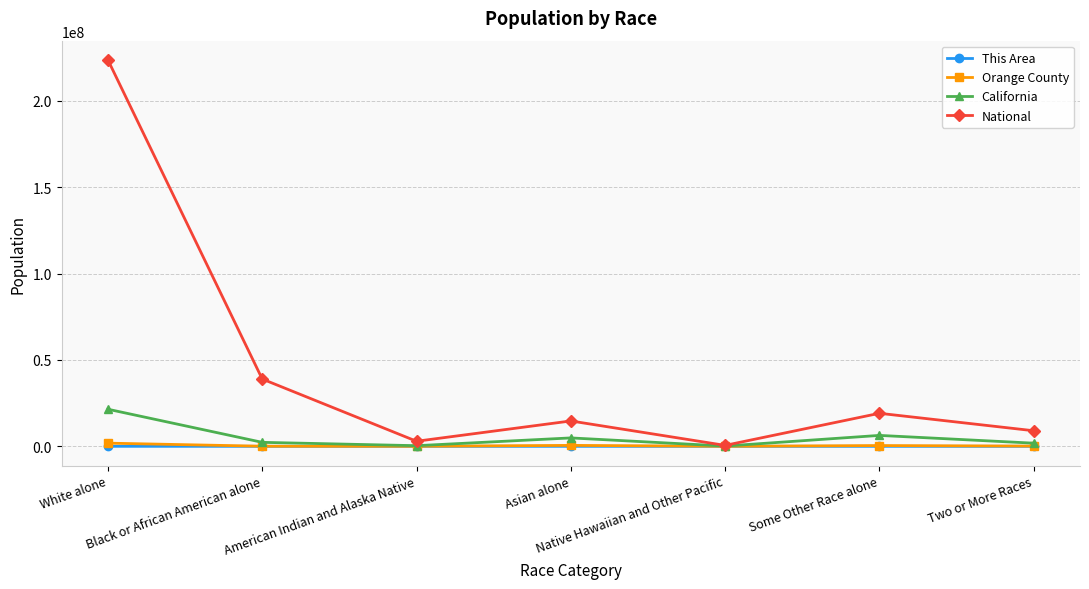

Between Black or African American alone and Some Other Race alone, which series saw the biggest shift?

National